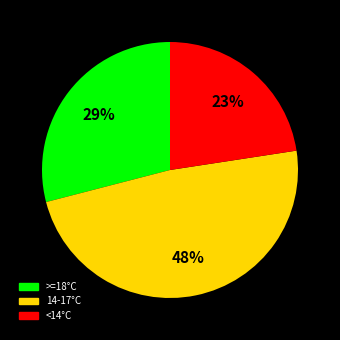

Which category has the smallest portion of the pie?

<14°C